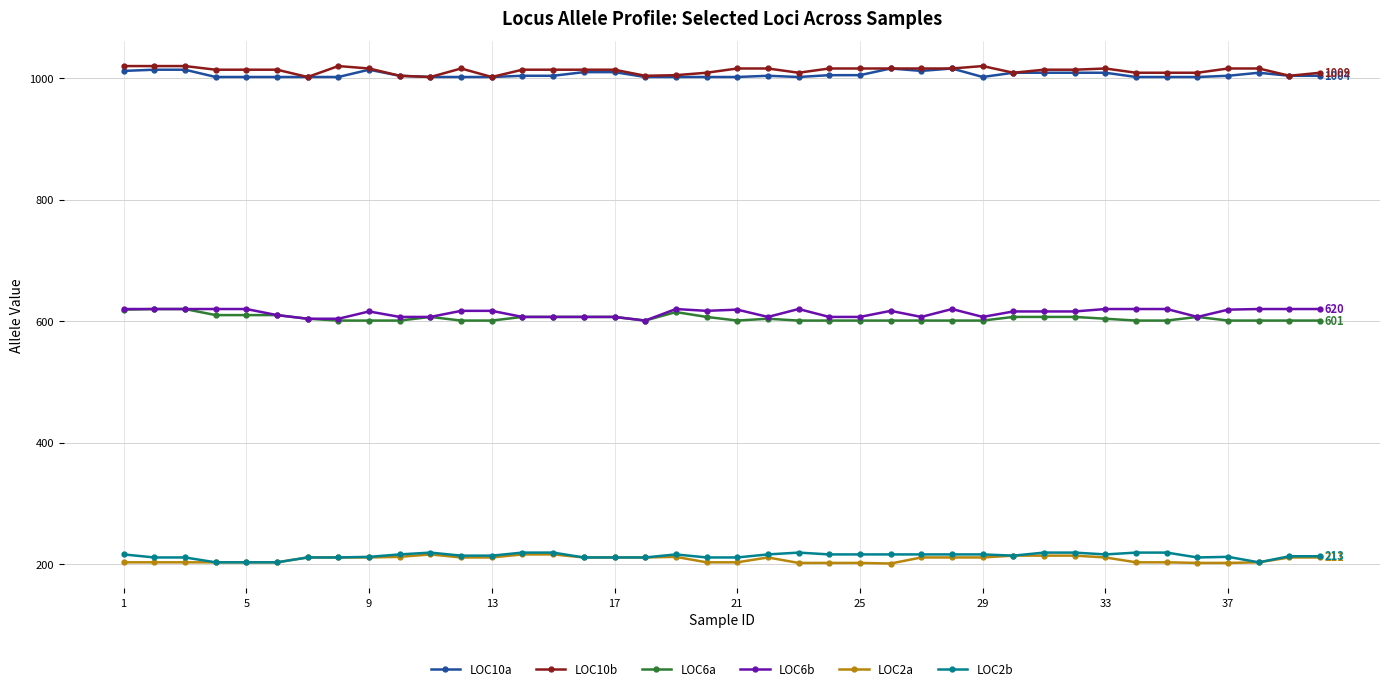

Does the chart have visible grid lines?

Yes